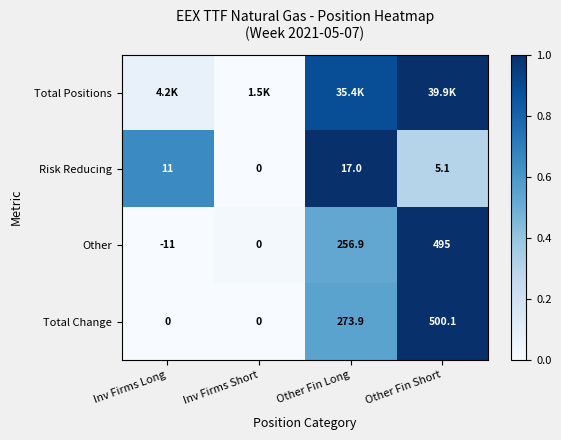

At which label does Other reach its minimum?

Inv Firms Long